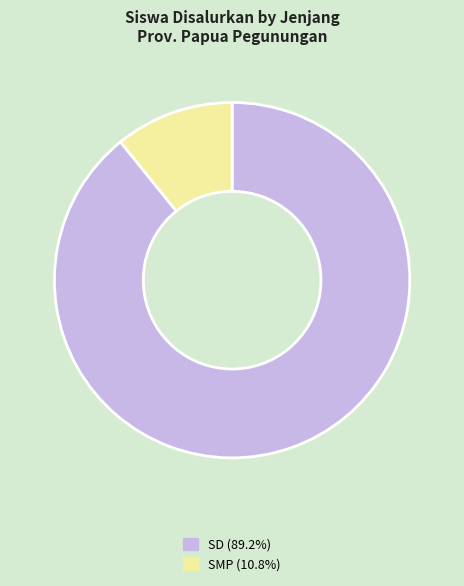

Is there a majority slice in this chart?

Yes